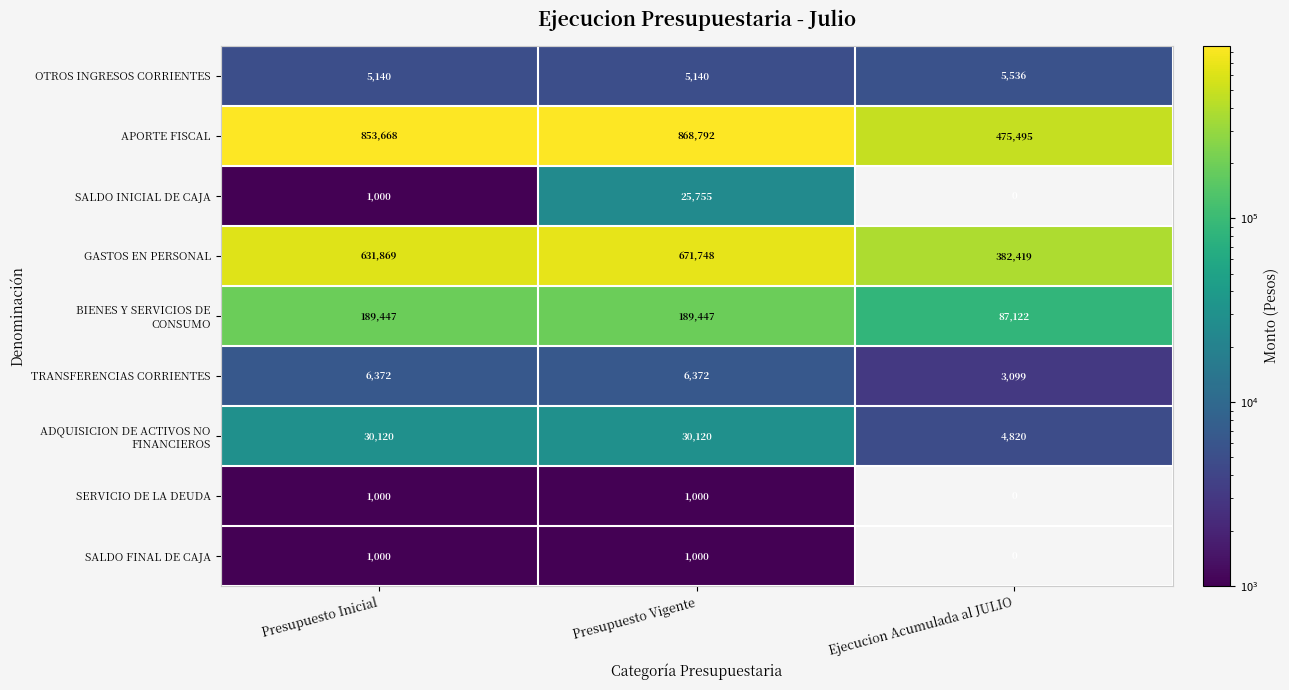

At which category does the chart reach its peak across all series?

Presupuesto Vigente